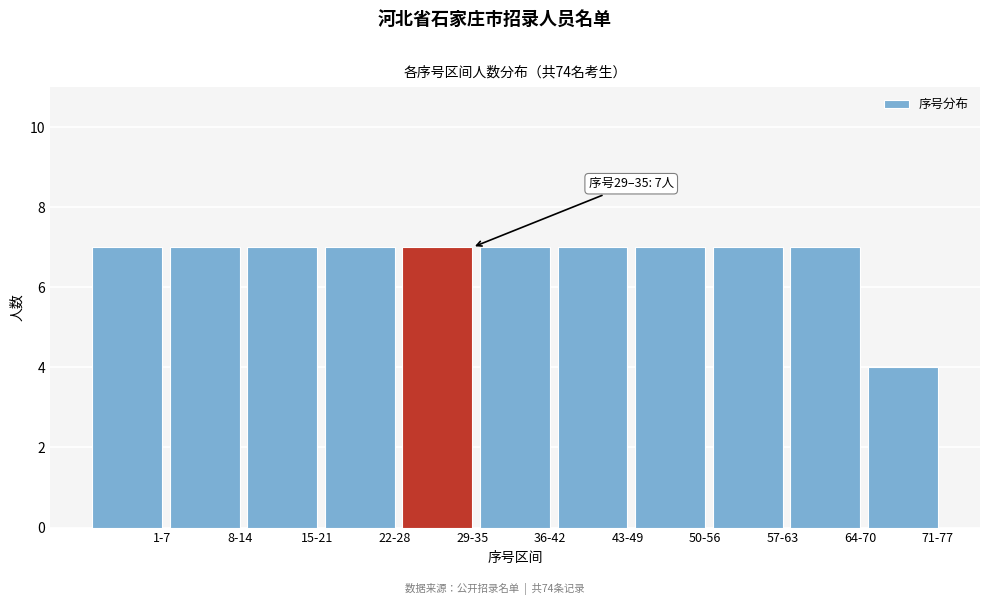

Reading left to right, list all the values displayed in this chart.

1-7=7	8-14=7	15-21=7	22-28=7	29-35=7	36-42=7	43-49=7	50-56=7	57-63=7	64-70=7	71-77=4